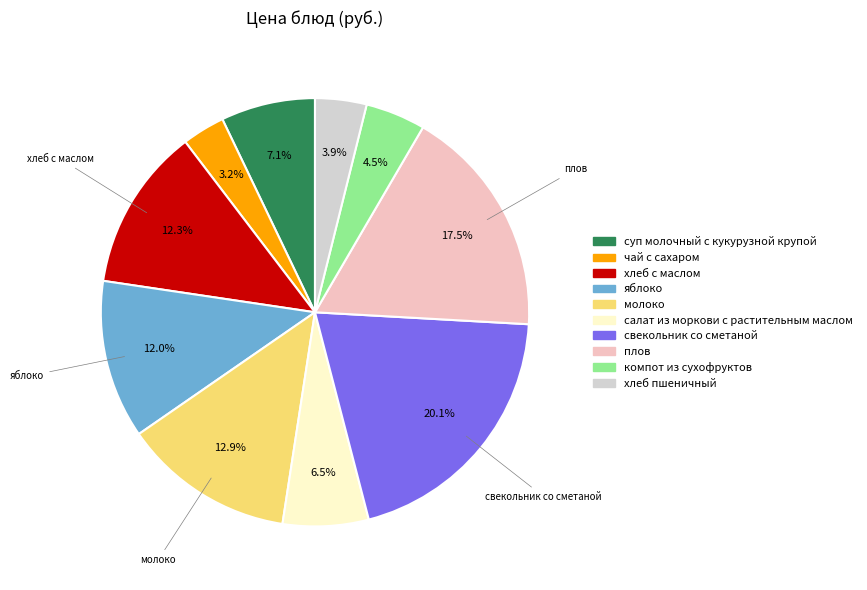

What percentage do молоко and яблоко together represent?

24.9%